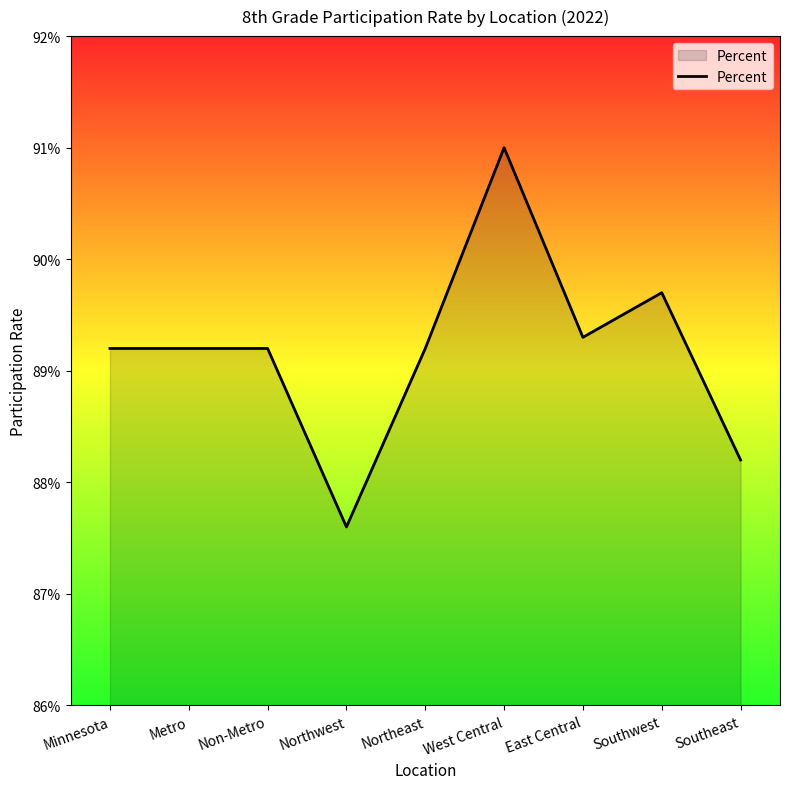

Does the chart display data point markers on the line(s)?

No